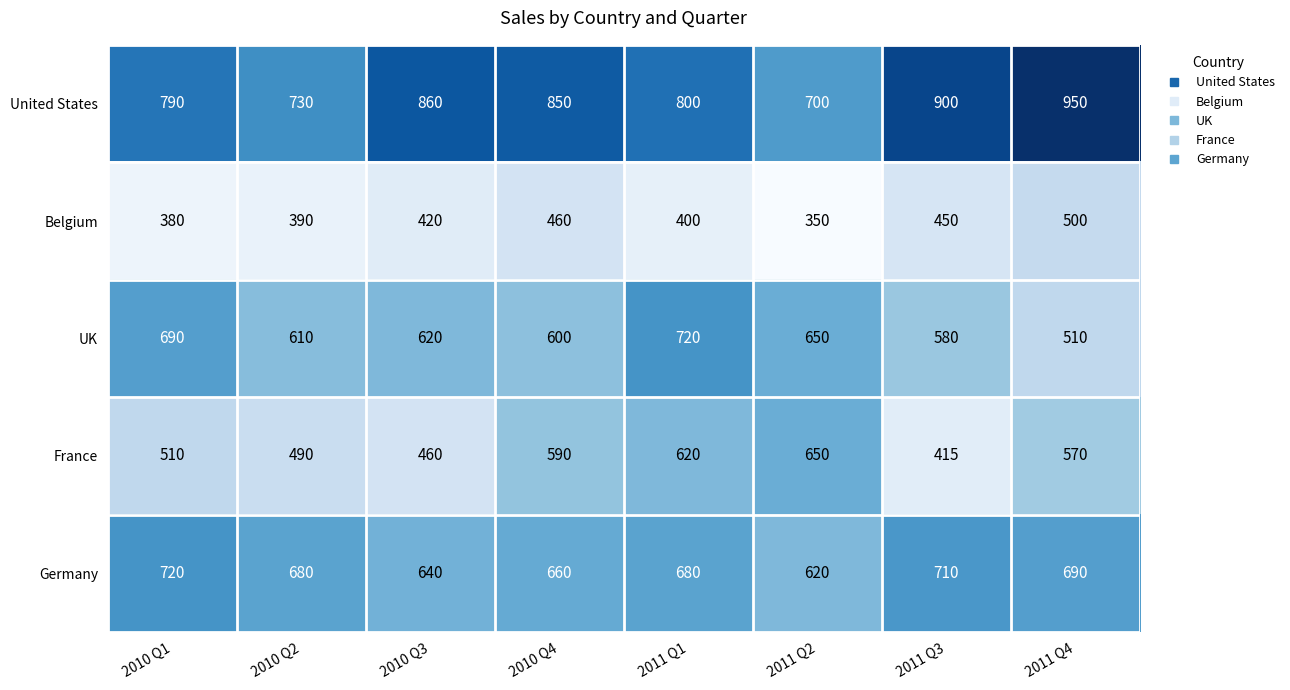

Is it true that France equals 1020 at 2011 Q2?

False